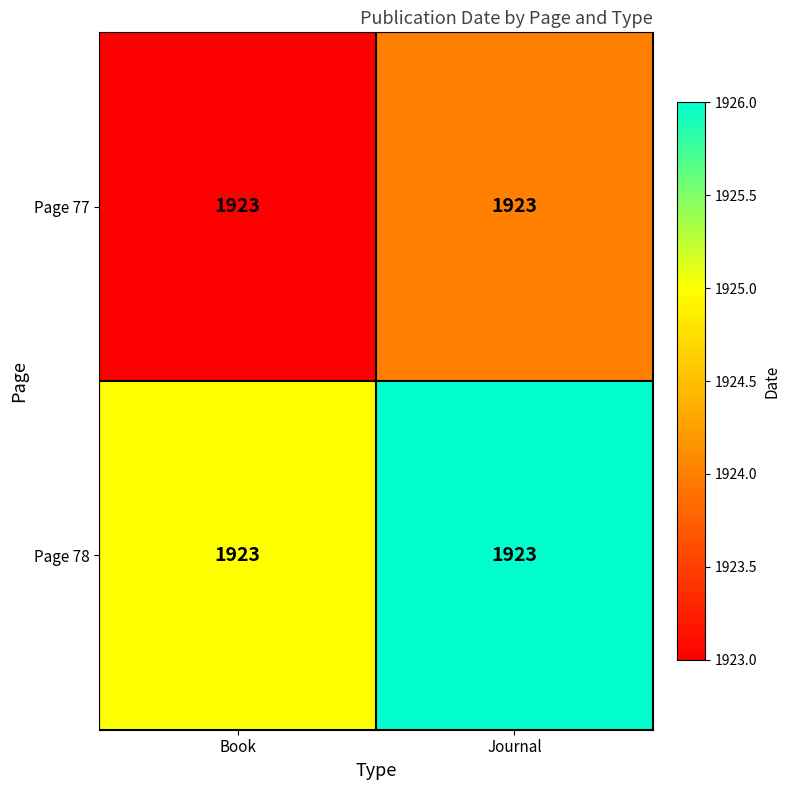

Read the Page 78 value at Book.

1925